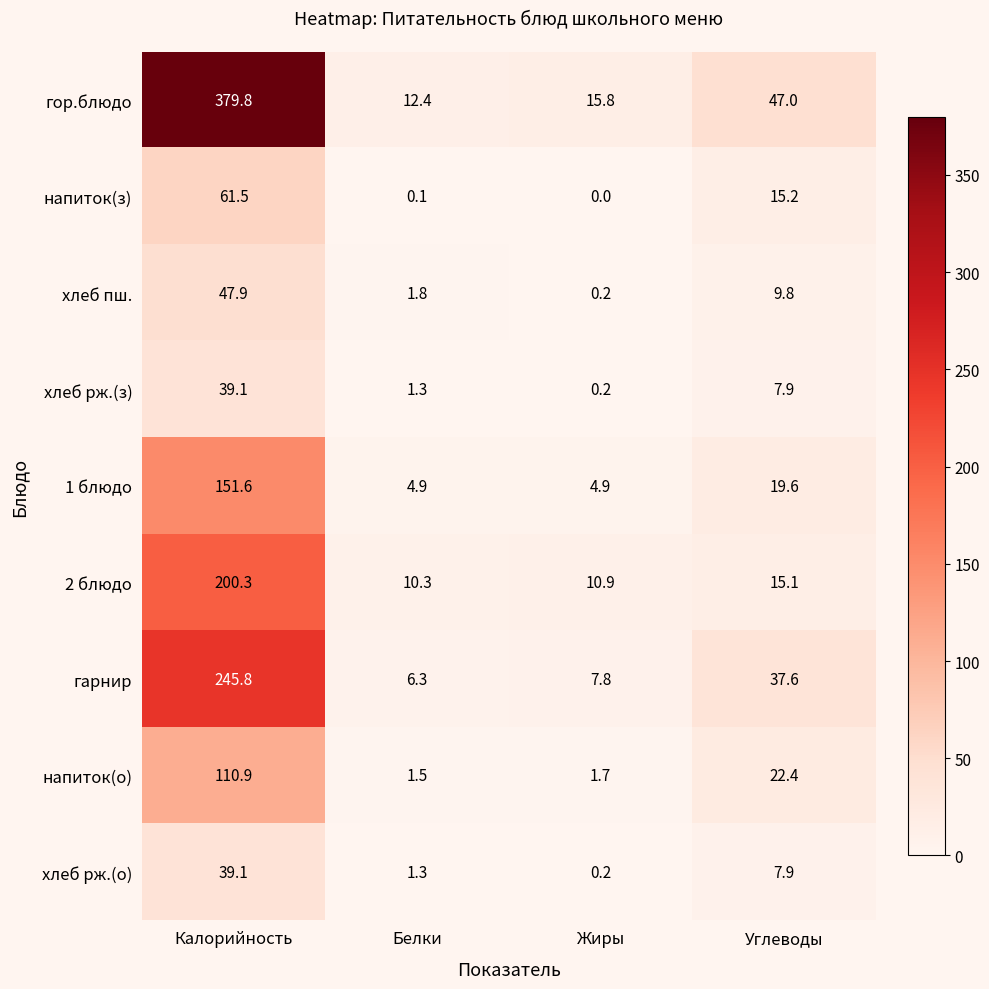

What is the spread (max minus min) of values at Белки?

12.3